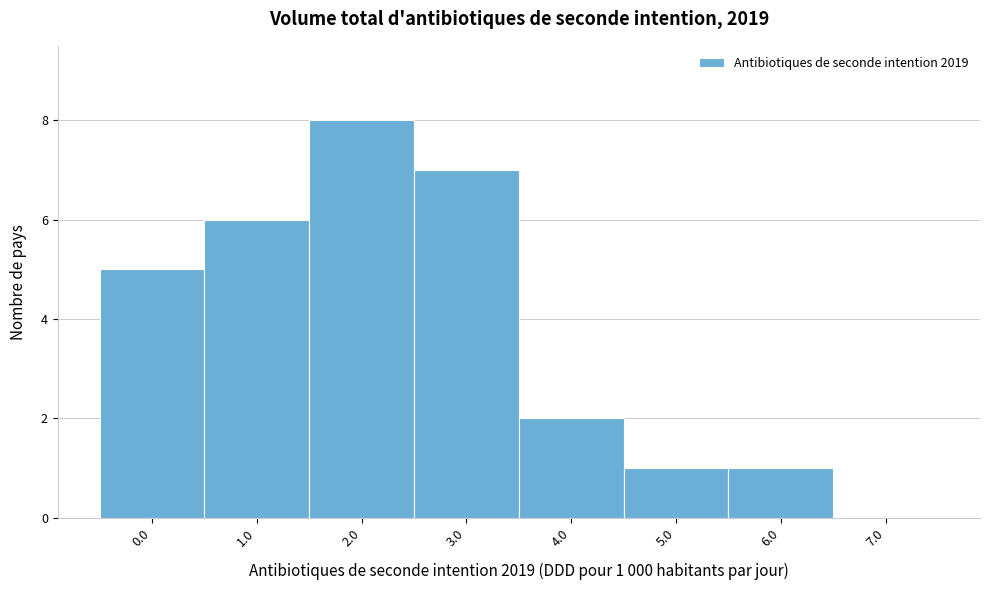

Reading right to left, extract all data points from this chart.

7.0=0	6.0=1	5.0=1	4.0=2	3.0=7	2.0=8	1.0=6	0.0=5